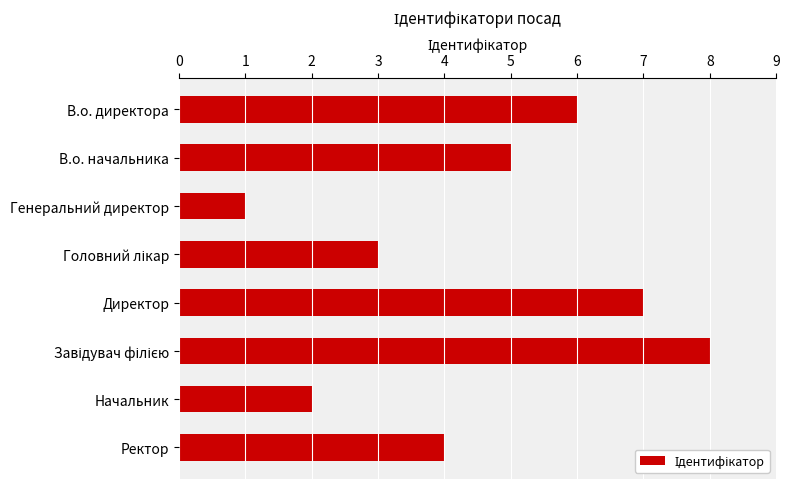

How many bars are there in total?

8